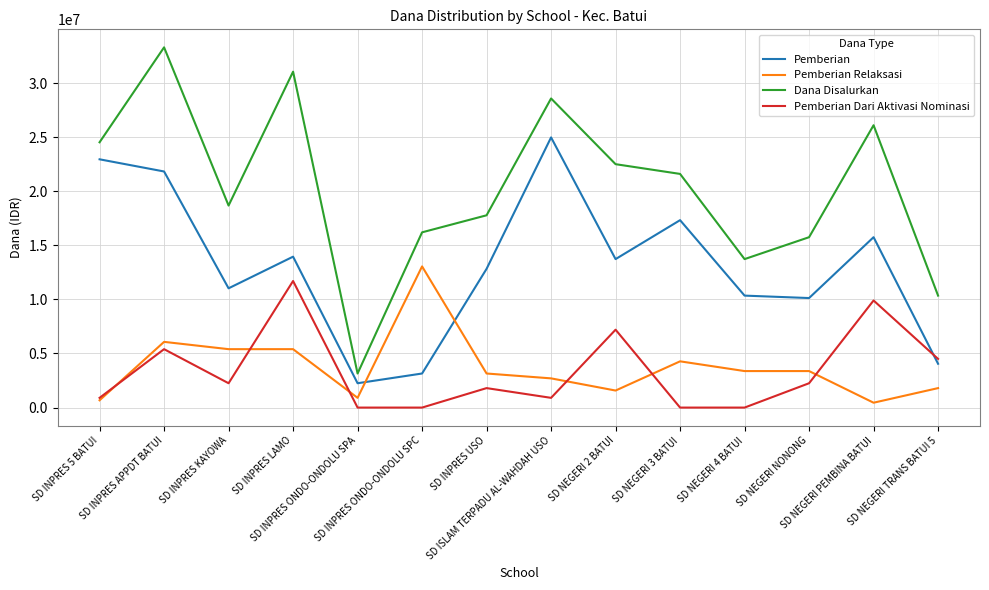

Reading right to left, what are all the values shown in this chart?

Pemberian: 4050000	15750000	10125000	10350000	17325000	13725000	24975000	12825000	3150000	2250000	13950000	11025000	21825000	22950000
Pemberian Relaksasi: 1800000	450000	3375000	3375000	4275000	1575000	2700000	3150000	13050000	900000	5400000	5400000	6075000	675000
Dana Disalurkan: 10350000	26100000	15750000	13725000	21600000	22500000	28575000	17775000	16200000	3150000	31050000	18675000	33300000	24525000
Pemberian Dari Aktivasi Nominasi: 4500000	9900000	2250000	0	0	7200000	900000	1800000	0	0	11700000	2250000	5400000	900000